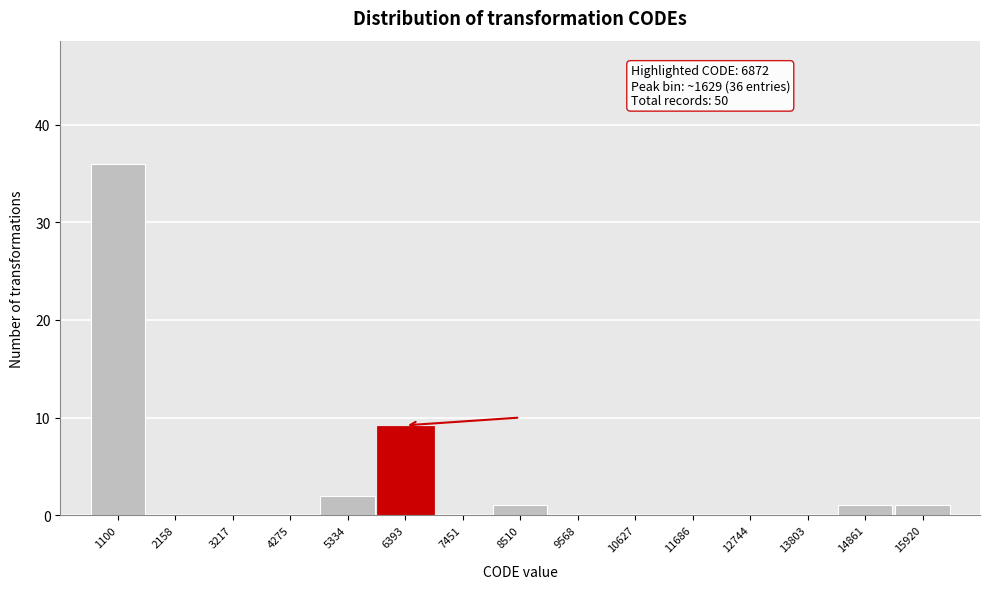

Reading left to right, transcribe all the data shown in this chart.

1100=36	2158=0	3217=0	4275=0	5334=2	6393=9	7451=0	8510=1	9568=0	10627=0	11686=0	12744=0	13803=0	14861=1	15920=1